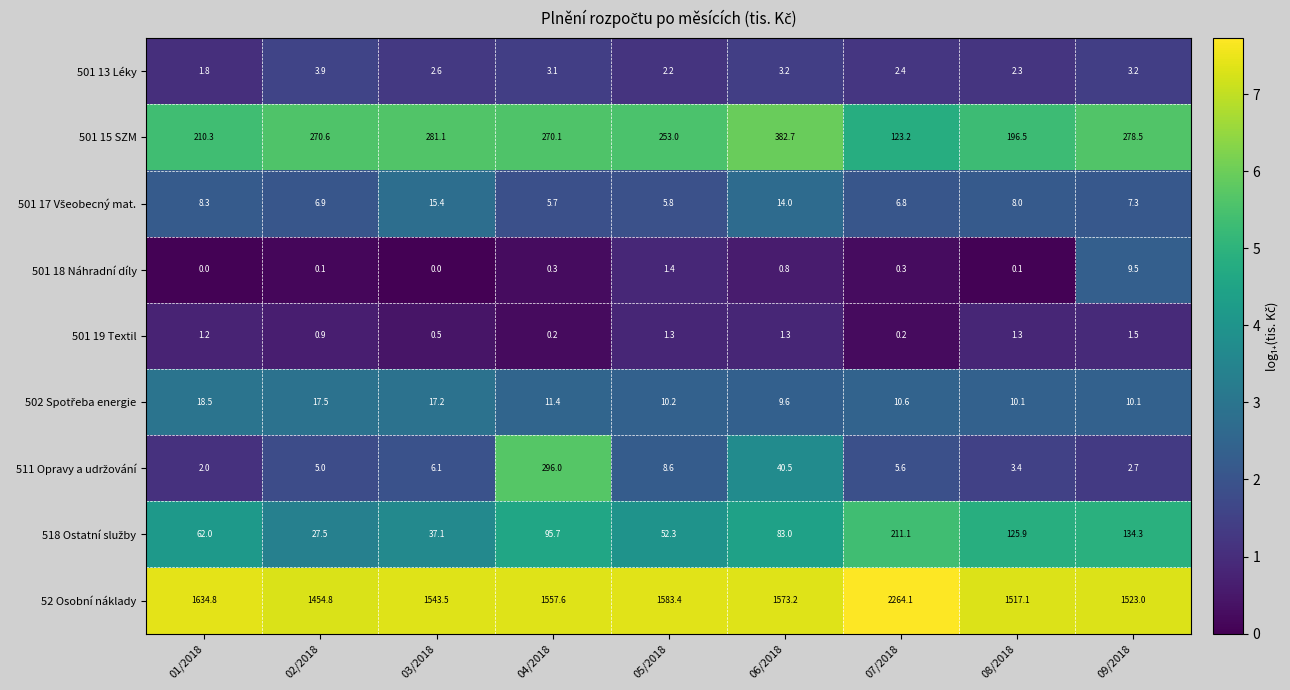

The value of 501 18 Náhradní díly at 07/2018 is 0.3. True or false?

True